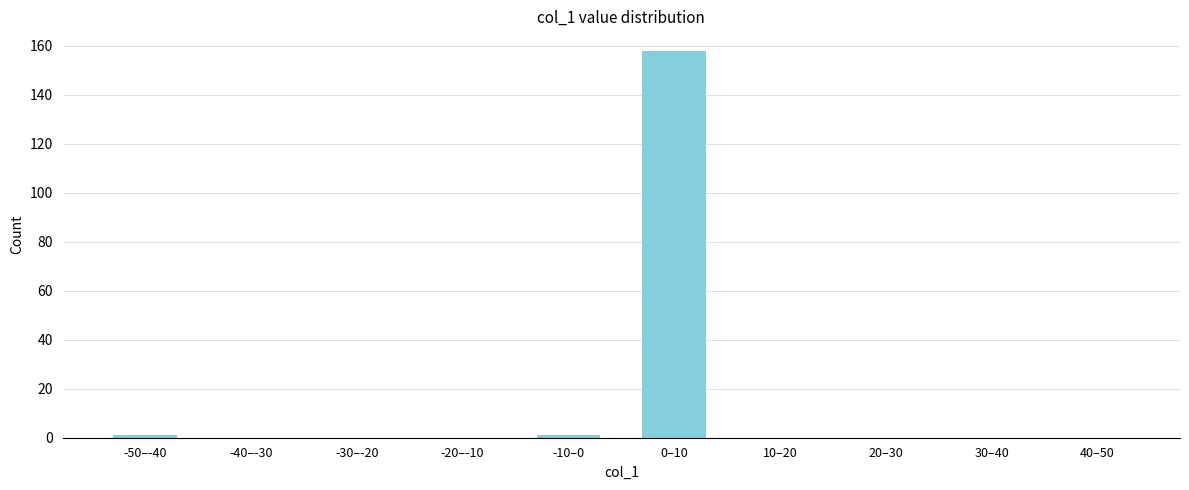

Reading right to left, transcribe all the data shown in this chart.

40–50=0	30–40=0	20–30=0	10–20=0	0–10=158	-10–0=1	-20–-10=0	-30–-20=0	-40–-30=0	-50–-40=1